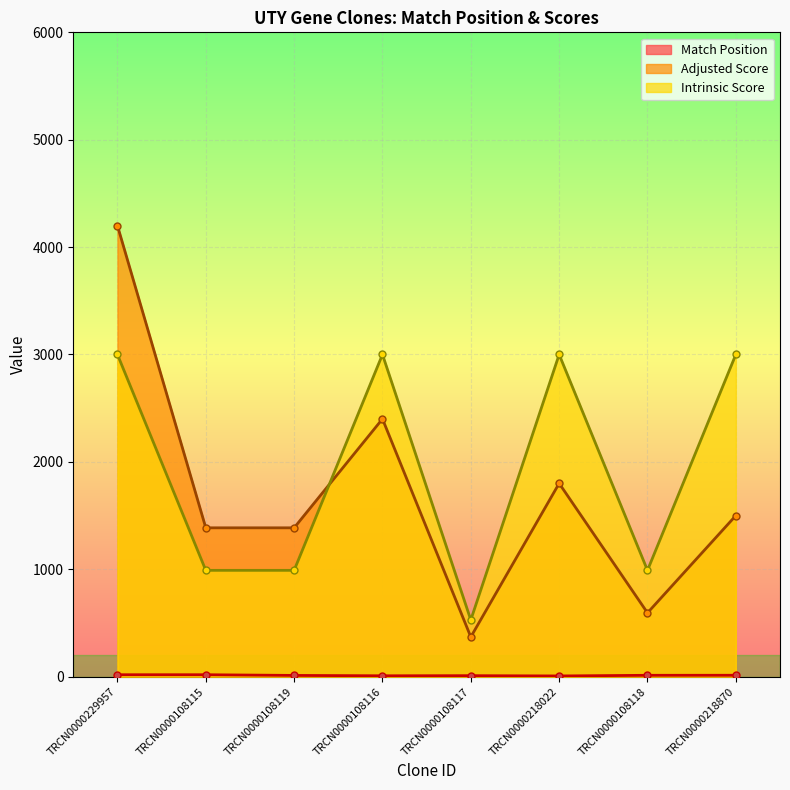

At which category does Intrinsic Score reach its first local valley?

TRCN0000108117